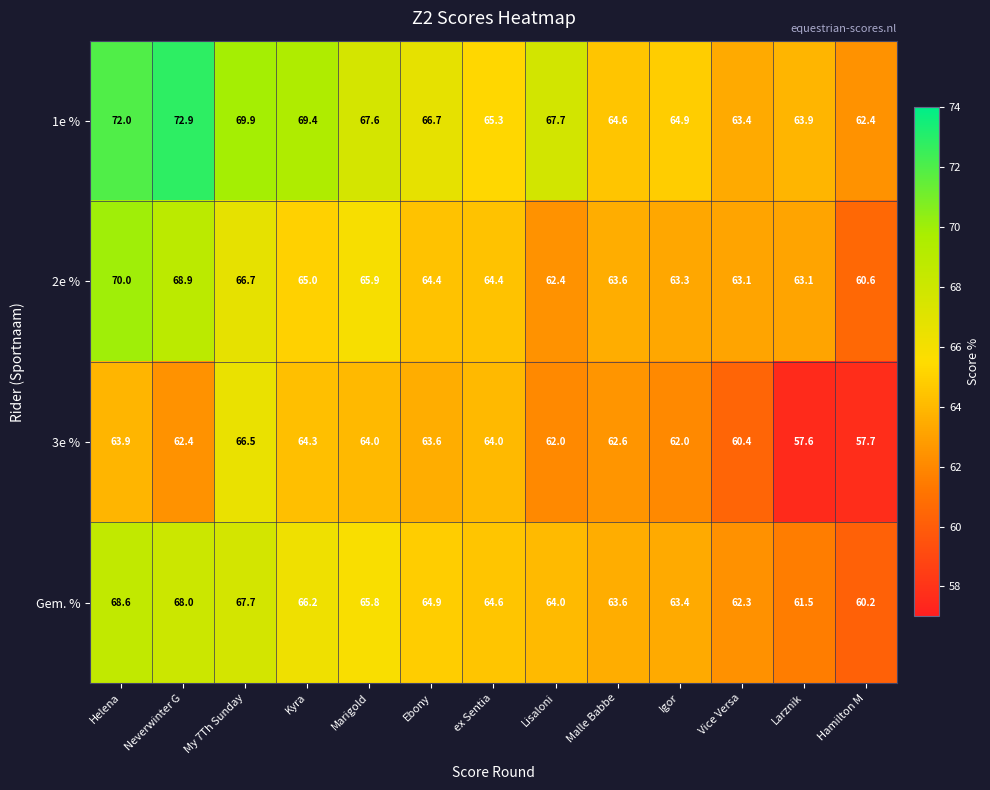

What is the maximum value shown in the chart?

72.9